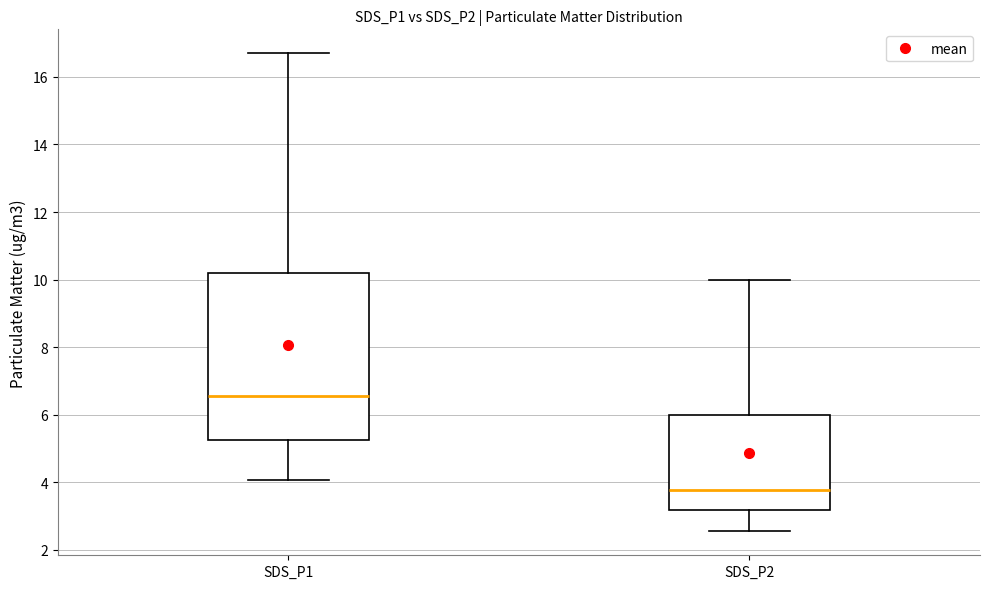

Where is the upper edge of the box for SDS_P1 on the y-axis? The values are not printed on the chart, so give them approximately, as read against the axis.

10.2